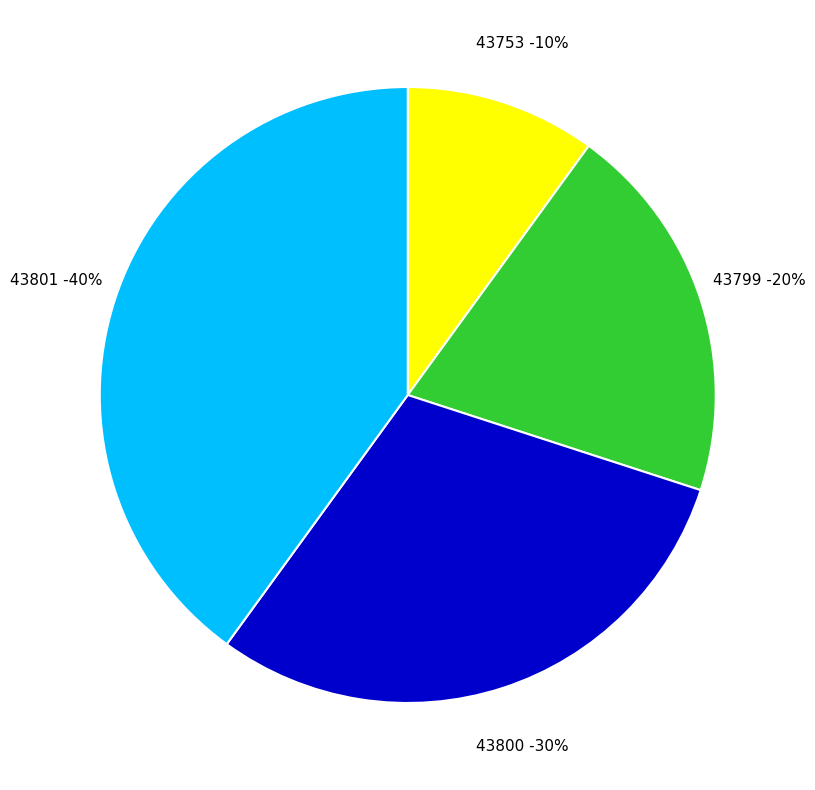

To the nearest percent, what percentage of the pie is 43753?

10%